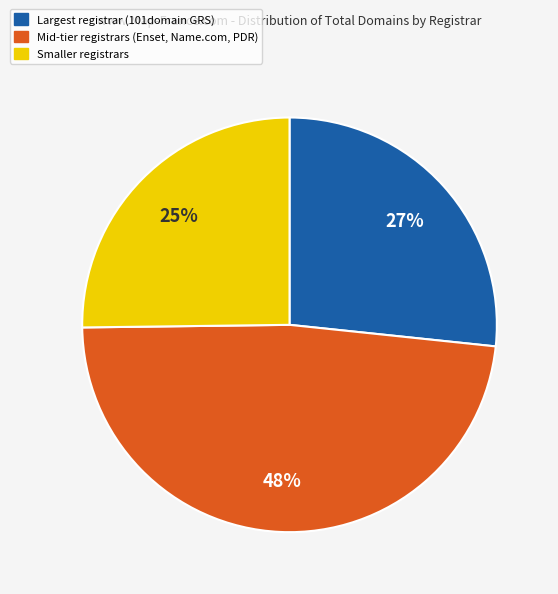

To the nearest percent, what percentage of the pie is Largest registrar (101domain GRS)?

27%